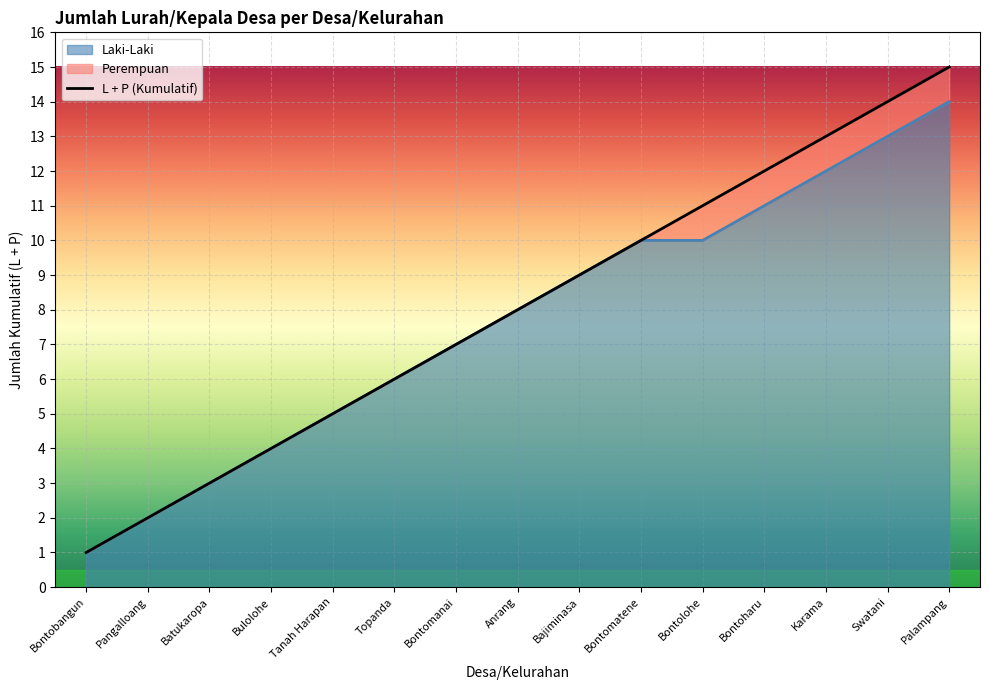

What is the difference between the maximum and minimum values?

14